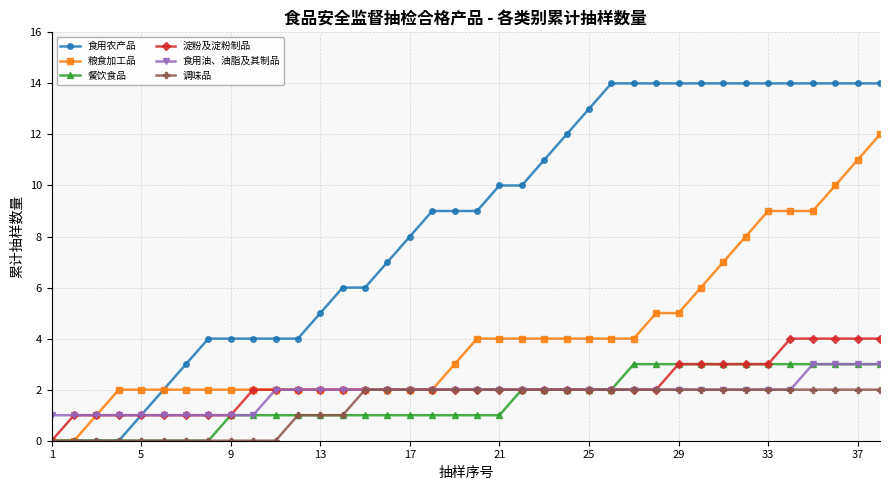

Which series has the largest total across all categories?

食用农产品